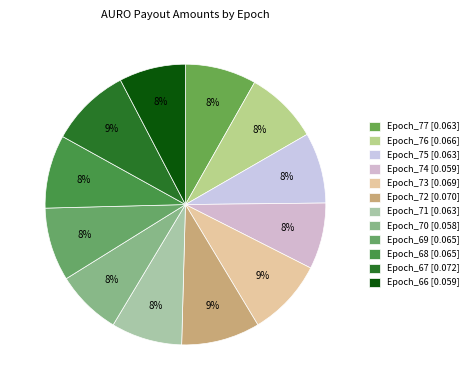

Combined, what portion of the pie is Epoch_73 and Epoch_71?

17.1%